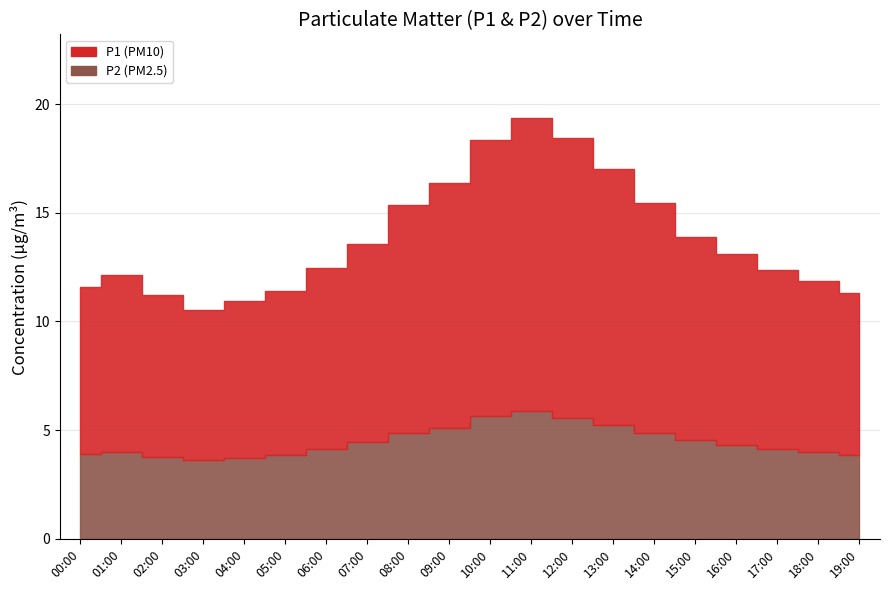

Which series has the widest spread of values?

P1